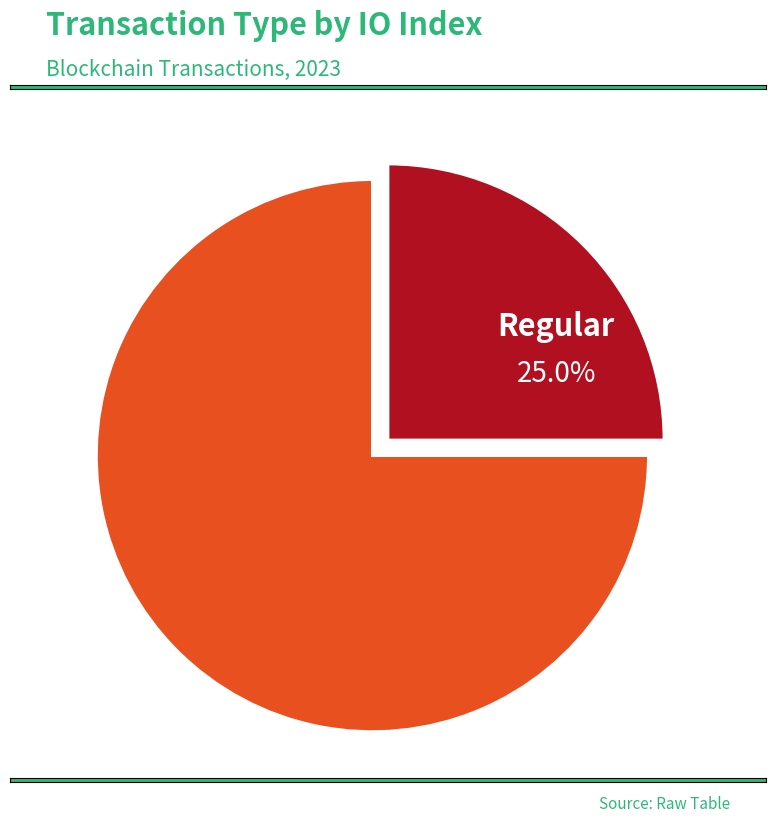

To the nearest percent, what is the difference between the Regular and Vote slice percentages?

50%